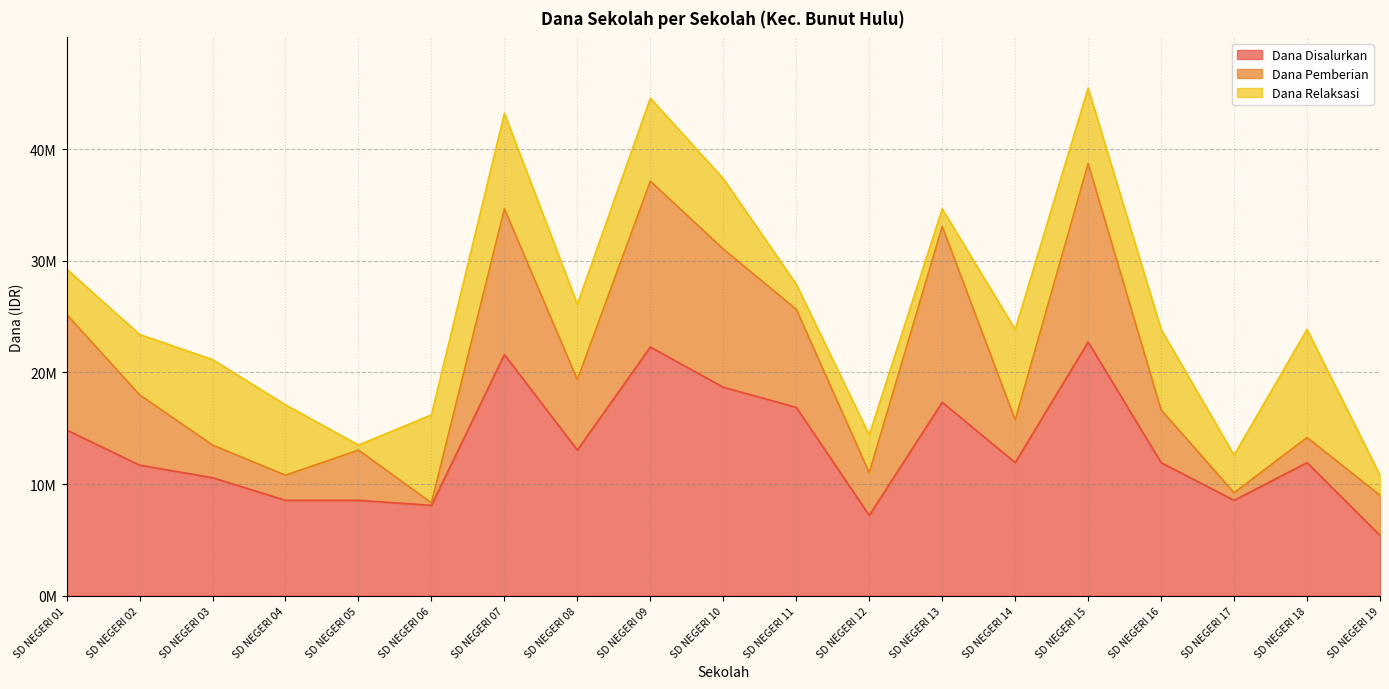

How many series are shown in this chart?

3